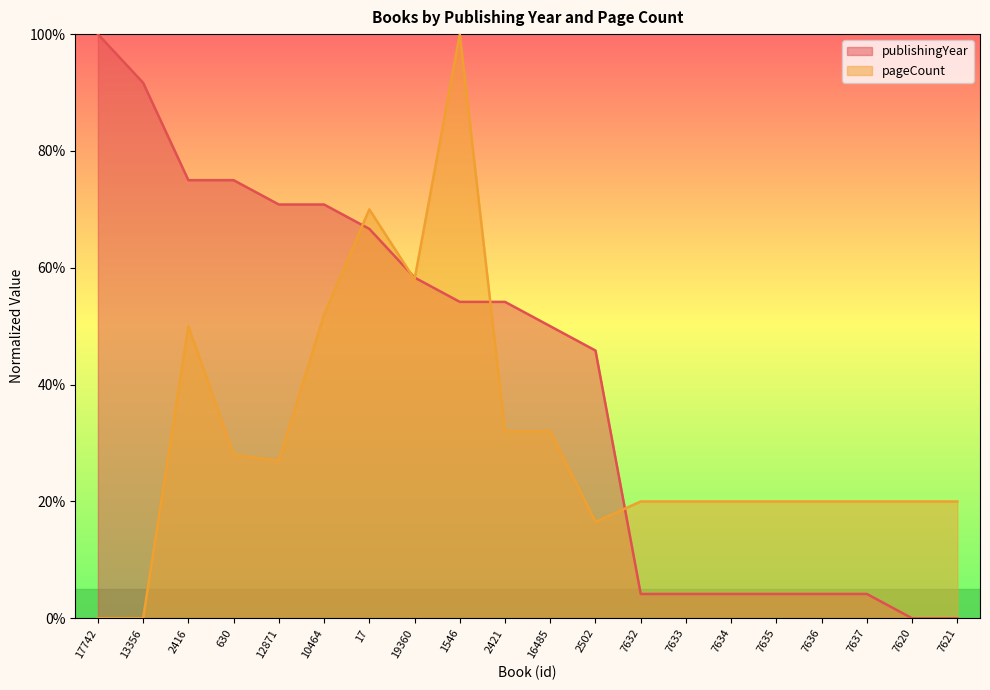

Between 19360 and 2502, which series saw the biggest shift?

pageCount